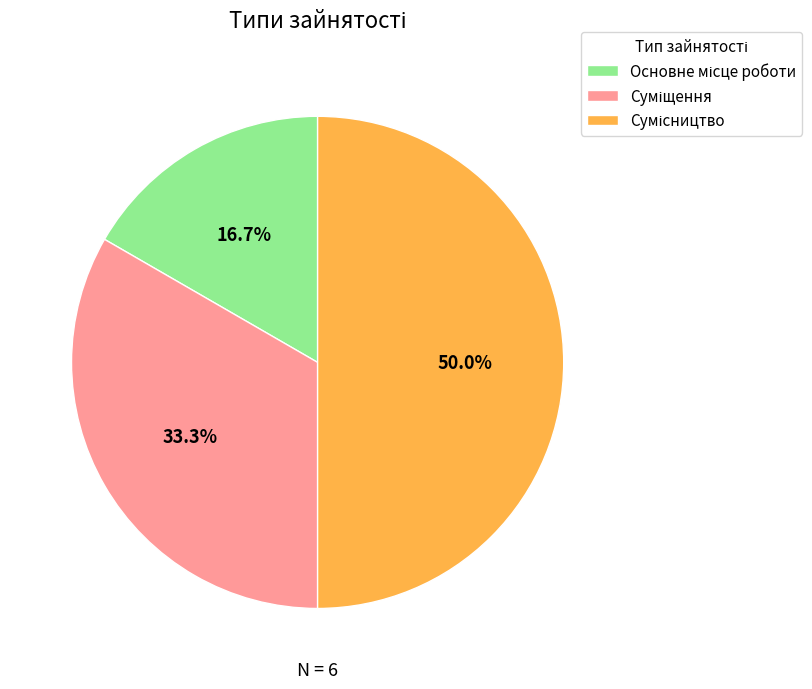

Combined, what portion of the pie is Суміщення and Сумісництво?

83.3%